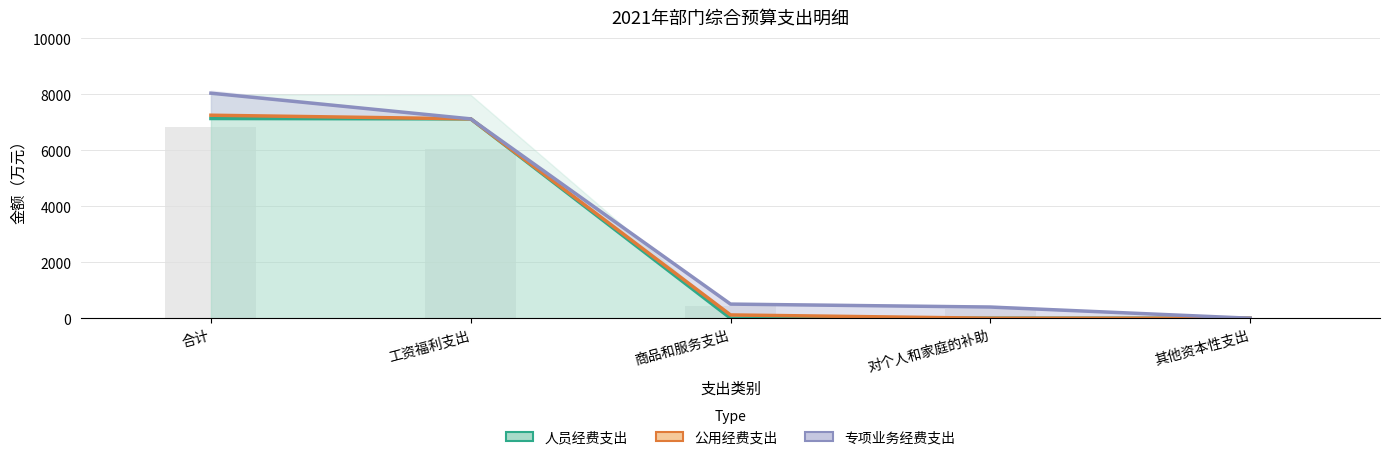

How many groups of bars are there?

5